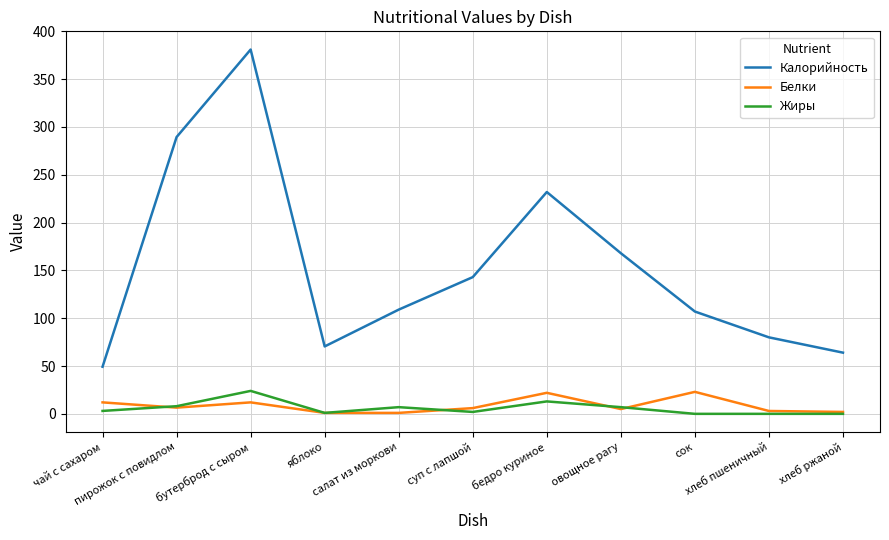

What is the total value across all series at бедро куриное?

267.0